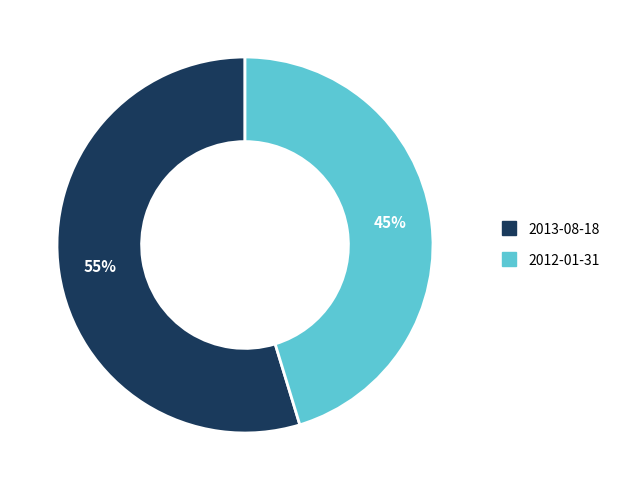

What is the largest slice in the pie chart?

2013-08-18